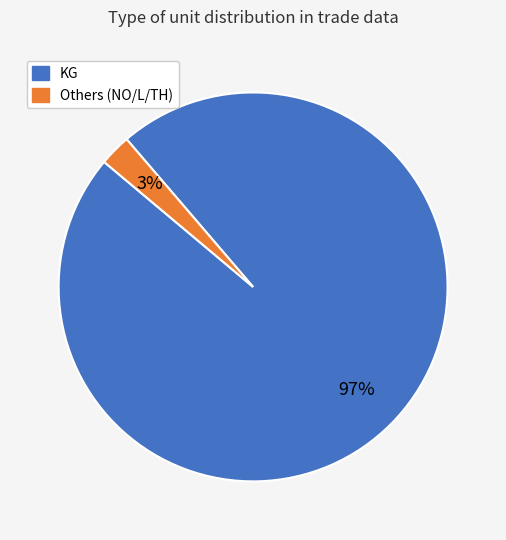

Is there any slice that represents more than half of the pie?

Yes